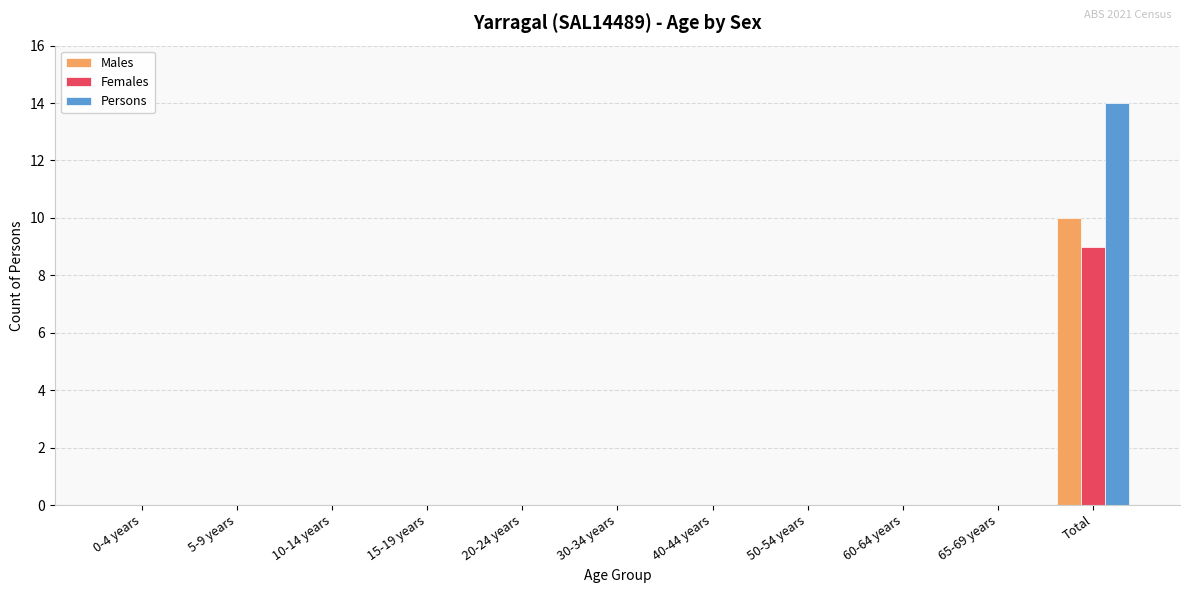

What is the sum of all Males values?

10